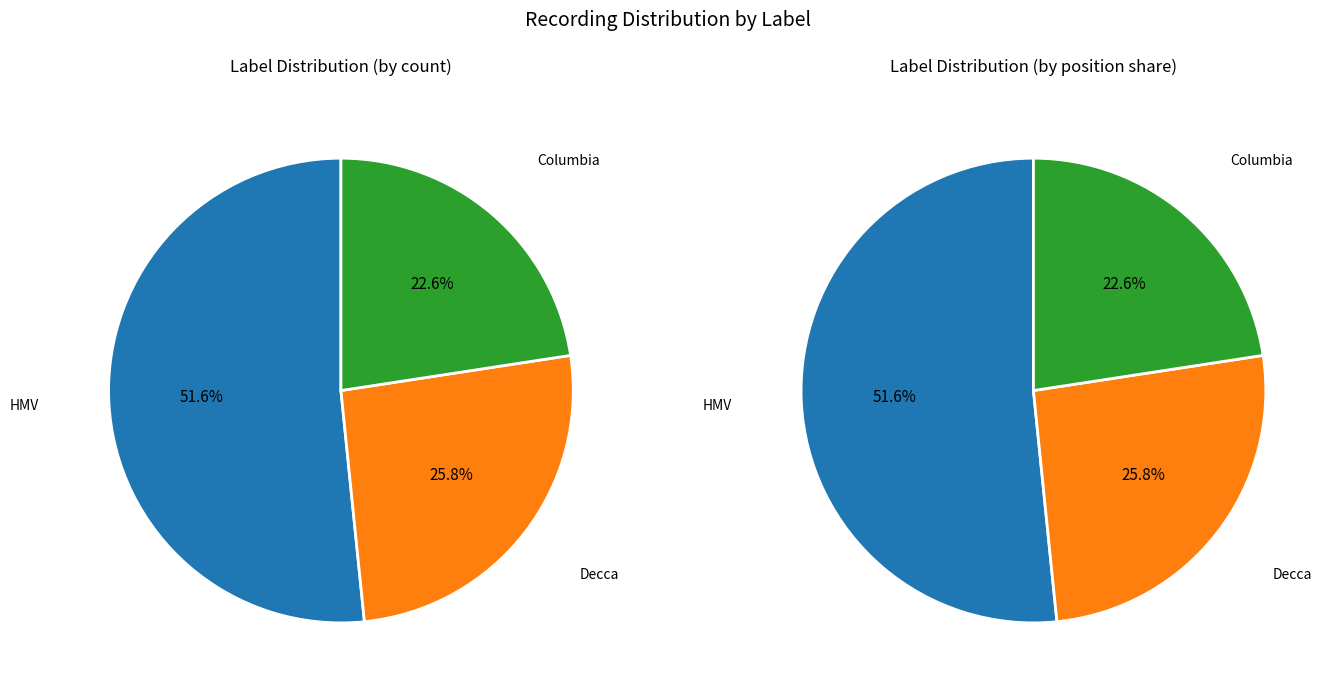

How many segments does this pie chart have?

3